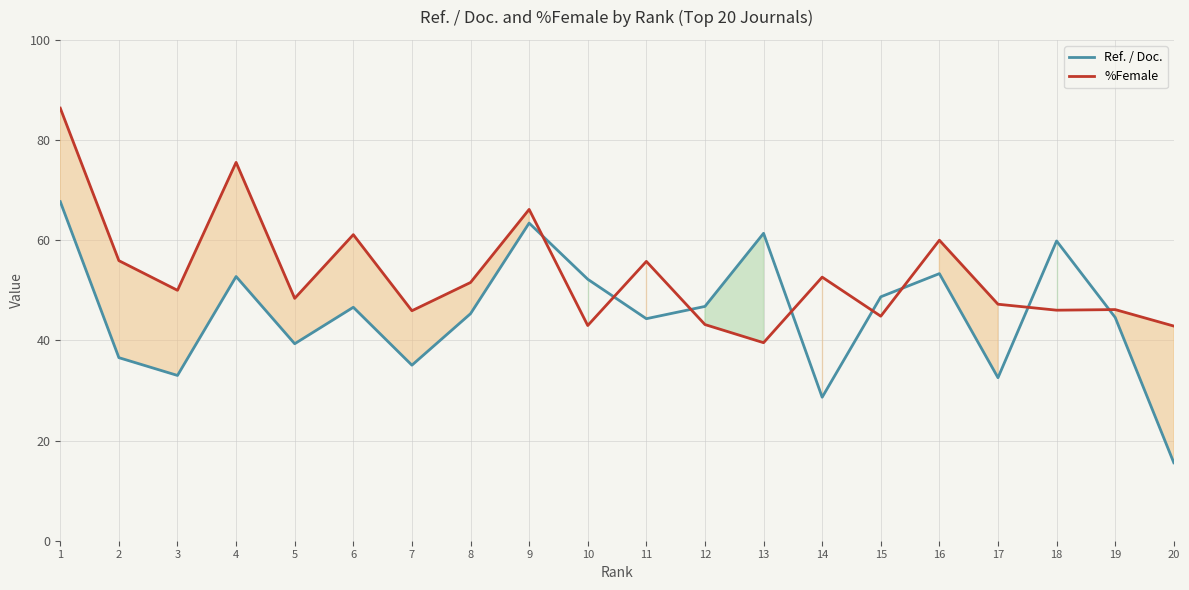

The value of %Female at 16 is 106.1. True or false?

False